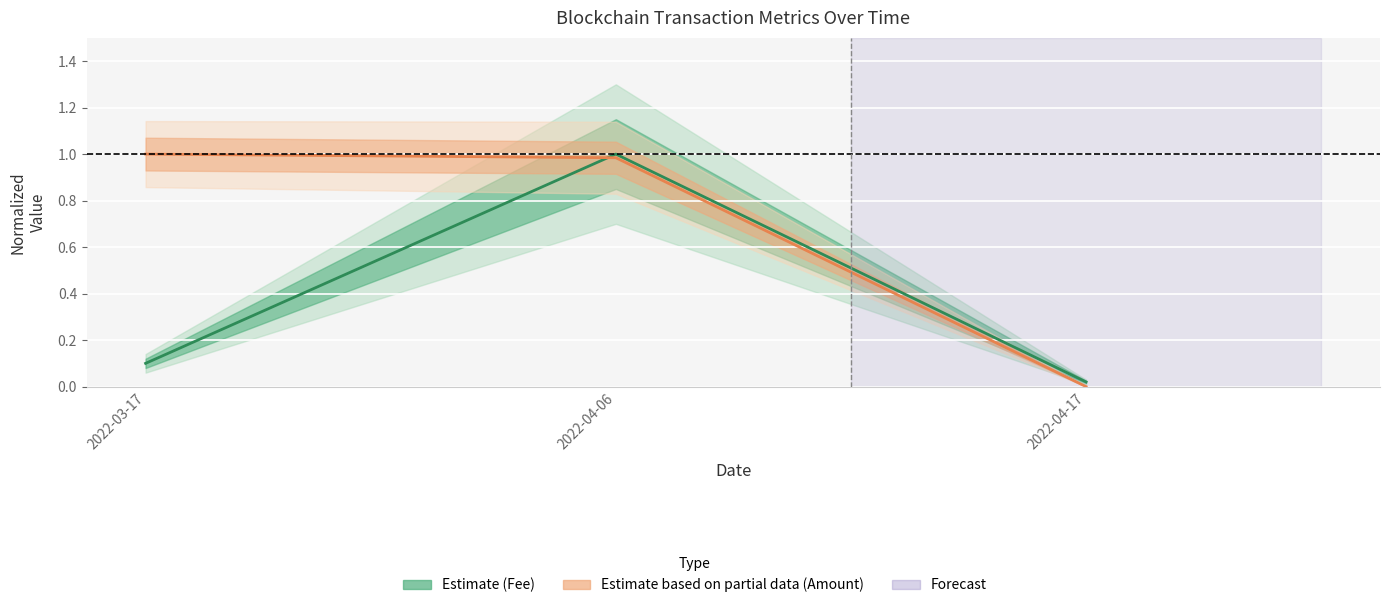

Which series has the largest total across all categories?

Amount